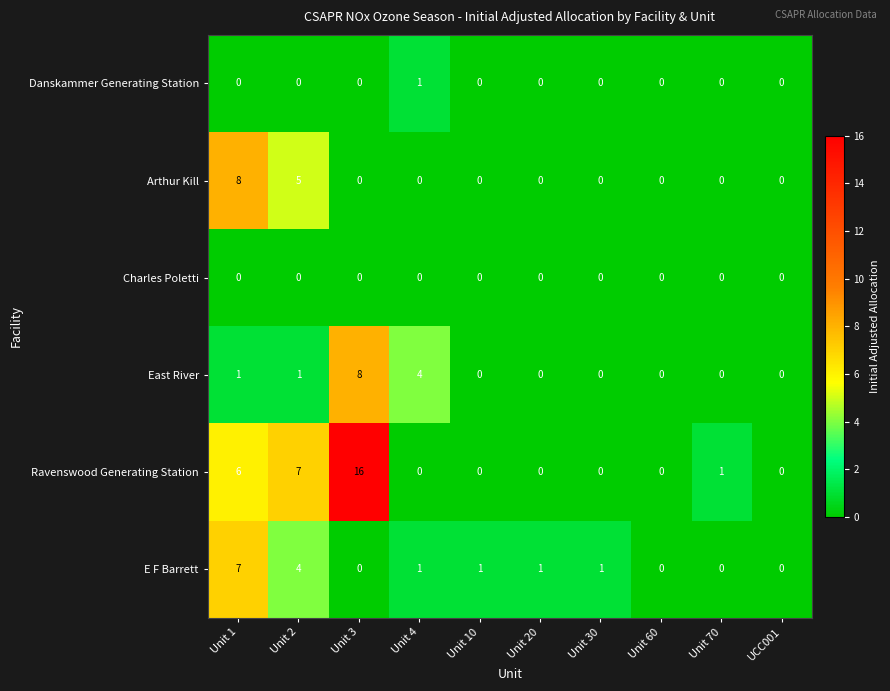

True or false: Arthur Kill has a value of -3 at Unit 3.

False